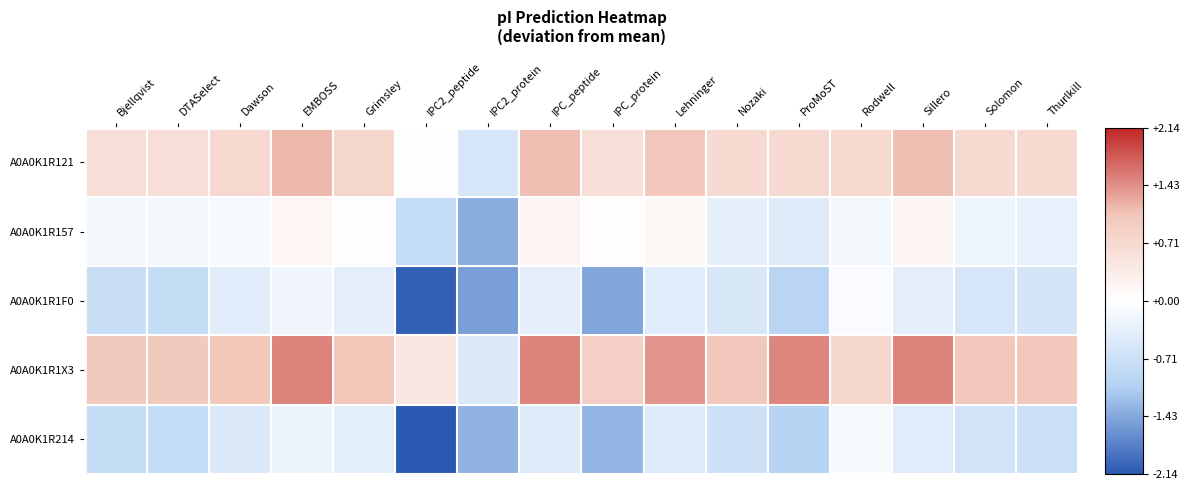

At which category is the sum across all series the highest?

EMBOSS